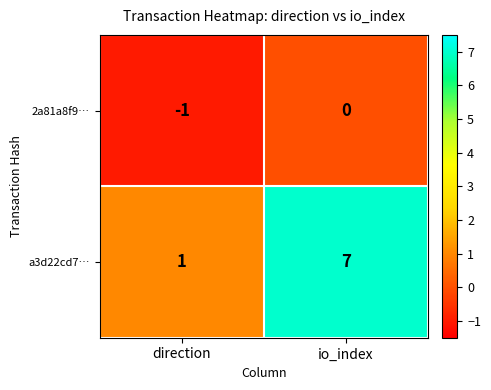

Which series changed the most between direction and io_index?

a3d22cd7…